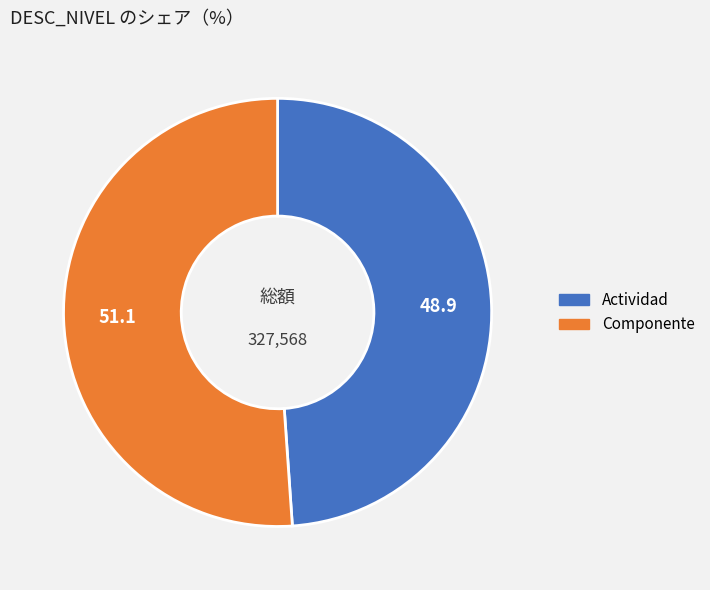

The Componente slice represents 37% of the pie. True or false?

False